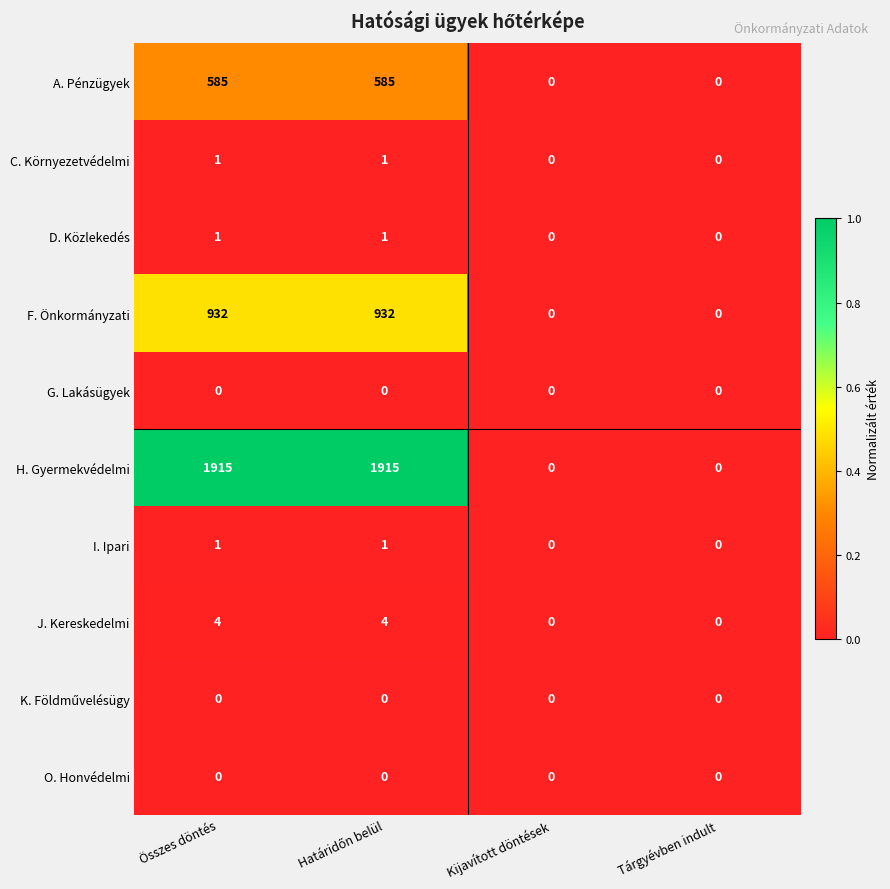

What is the greatest value displayed?

1915